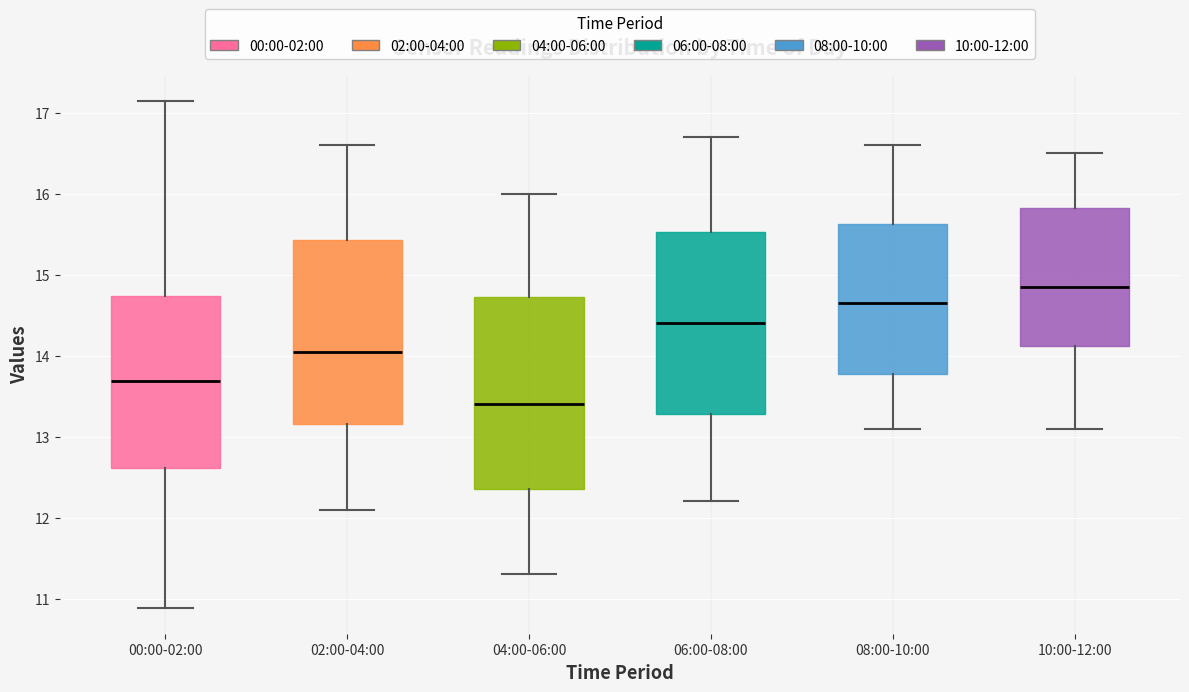

Where is the upper edge of the box for 02:00-04:00 on the y-axis? The values are not printed on the chart, so give them approximately, as read against the axis.

15.4